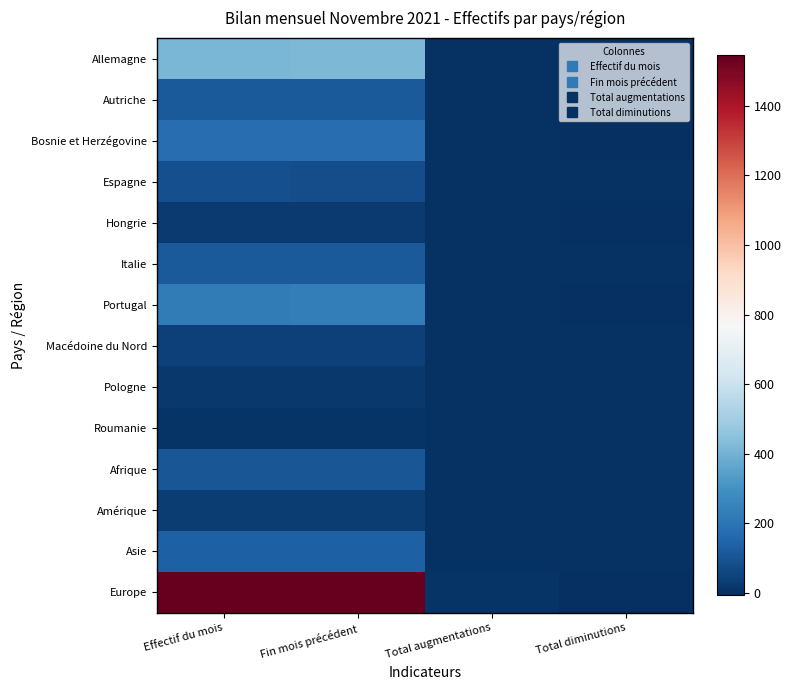

At which category is the sum across all series the highest?

Fin mois précédent